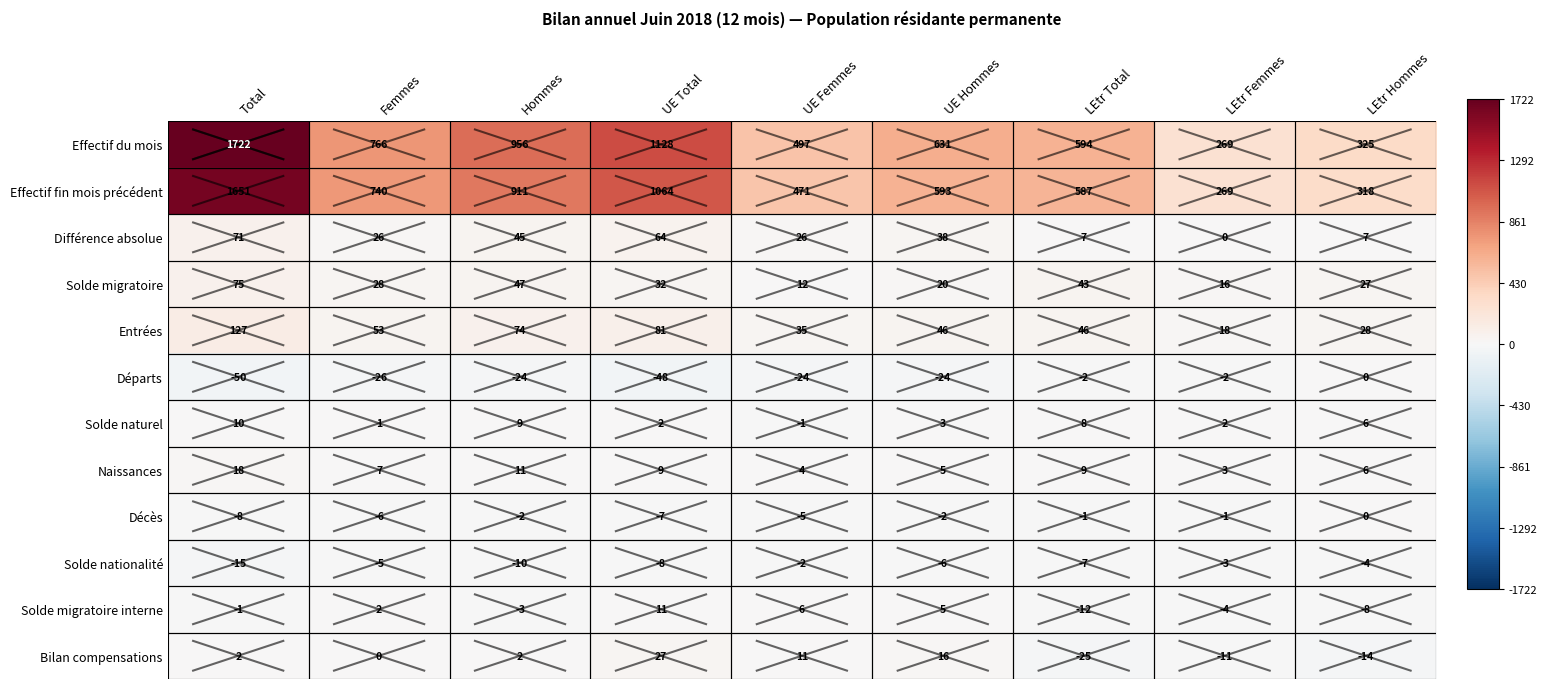

At Total, list the series in order from smallest to largest.

Départs, Solde nationalité, Décès, Solde migratoire interne, Bilan compensations, Solde naturel, Naissances, Différence absolue, Solde migratoire, Entrées, Effectif fin mois précédent, Effectif du mois